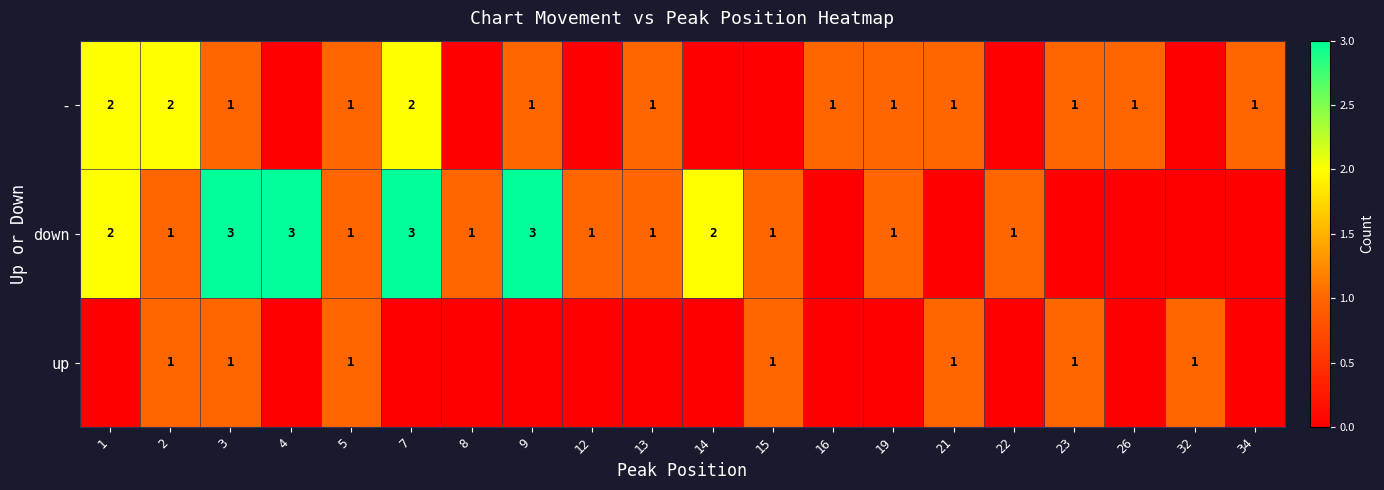

True or false: down has a value of 1 at 2.

True